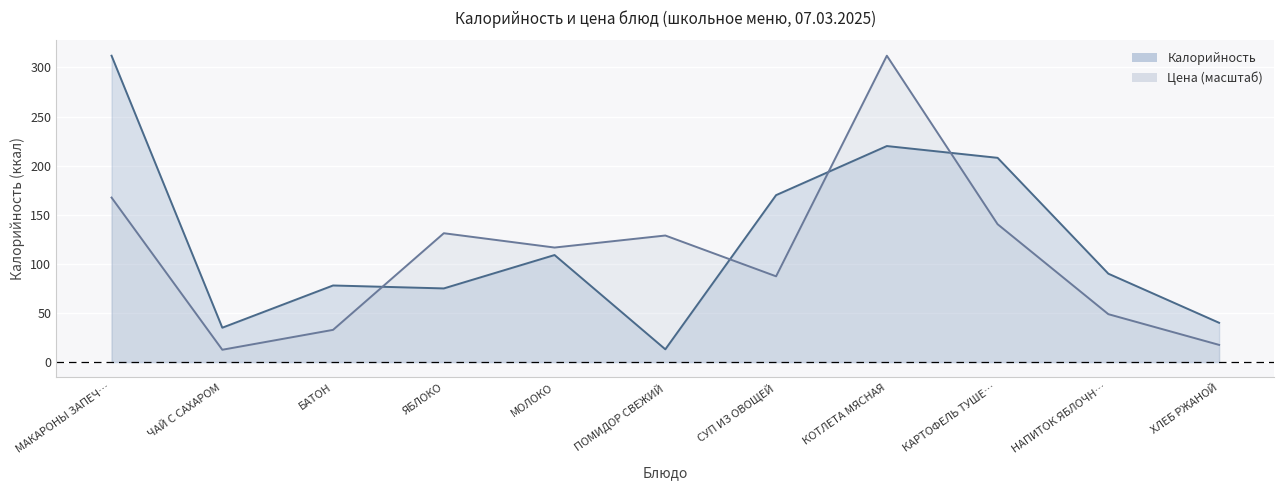

The value of Калорийность at МАКАРОНЫ ЗАПЕЧ… is 188.1. True or false?

False